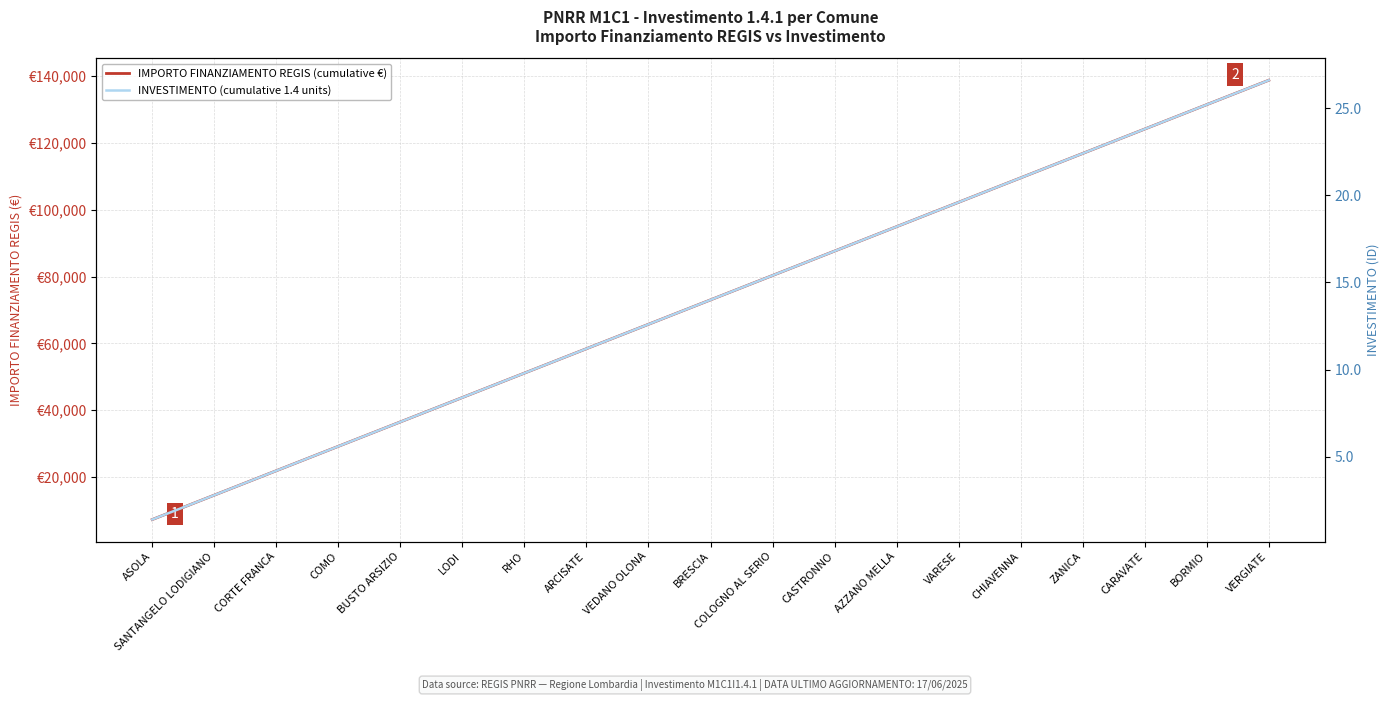

Which label corresponds to the largest value in the chart?

VERGIATE